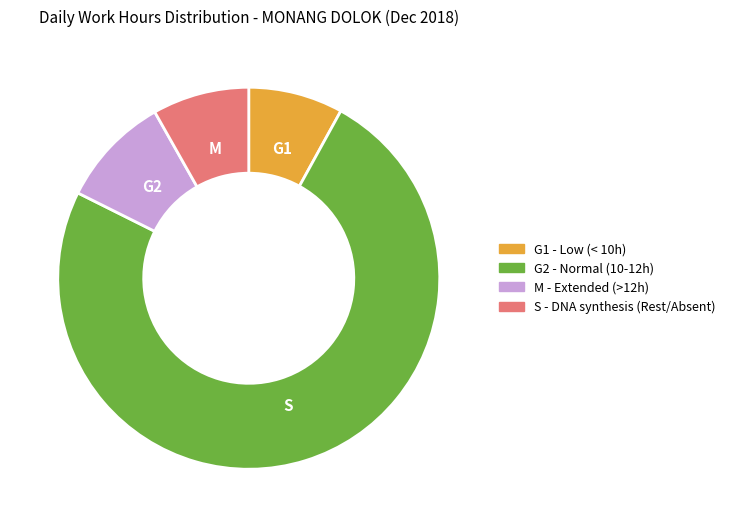

Does any single category account for the majority?

Yes